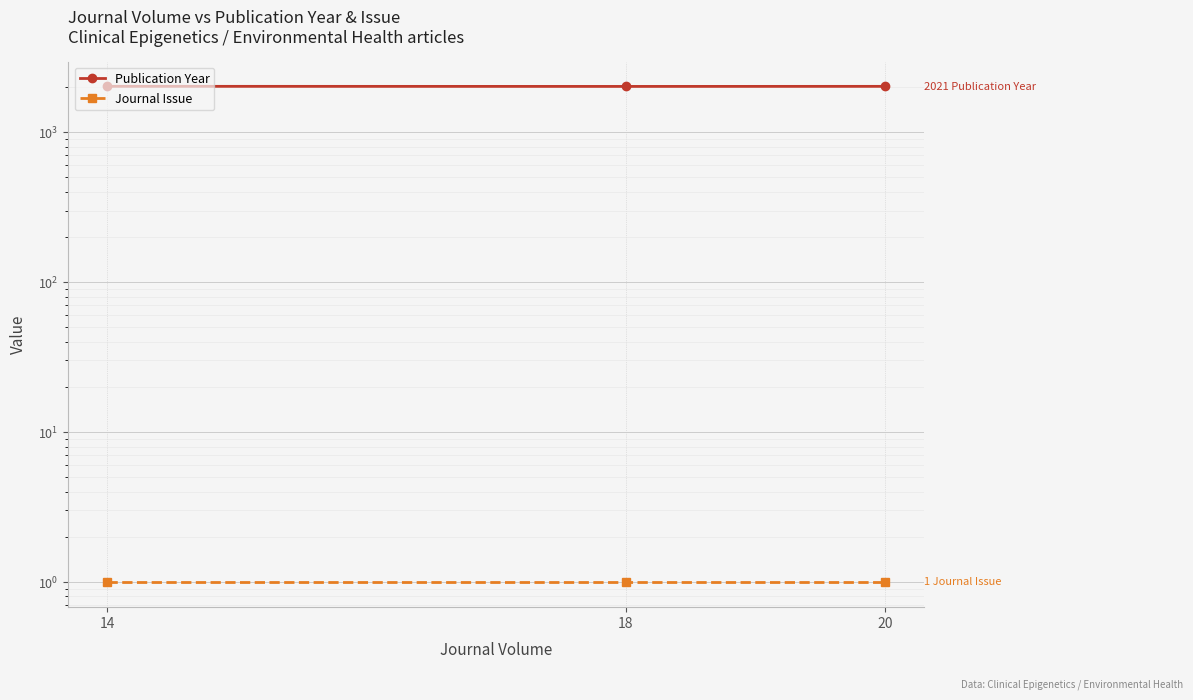

What are all the series names shown in the legend?

Publication Year, Journal Issue